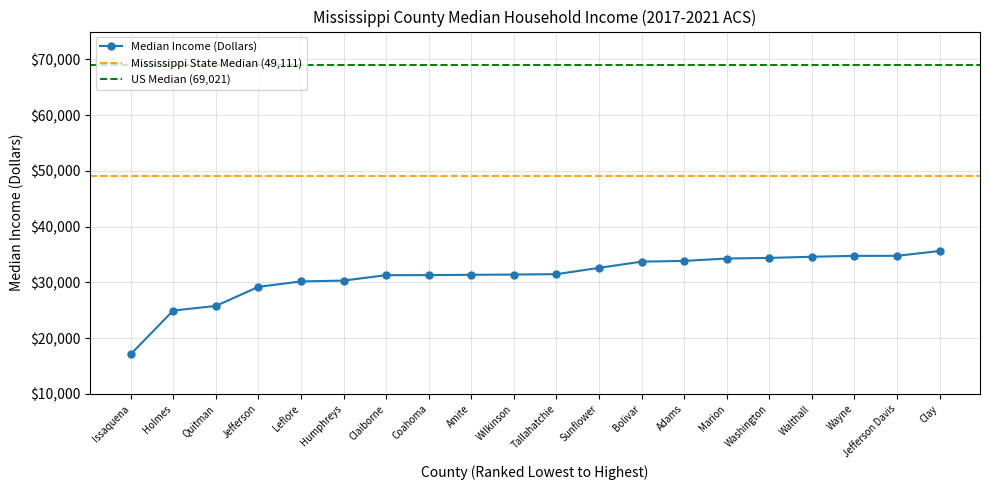

What is the maximum value shown in the chart?

35638